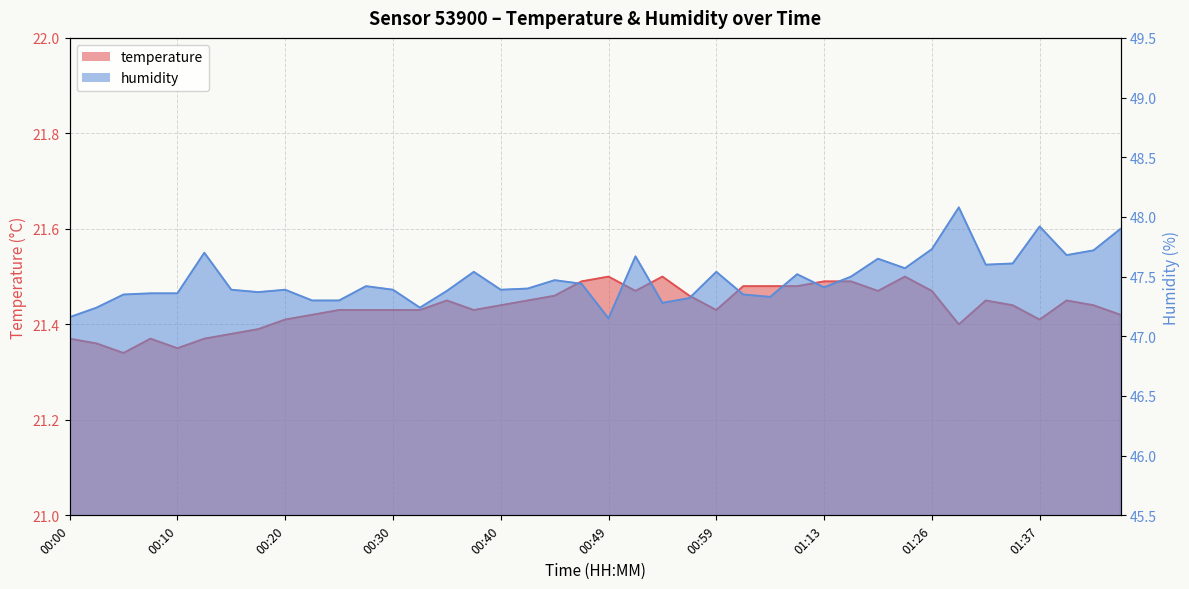

At 01:20, list the series in order from smallest to largest.

temperature, humidity